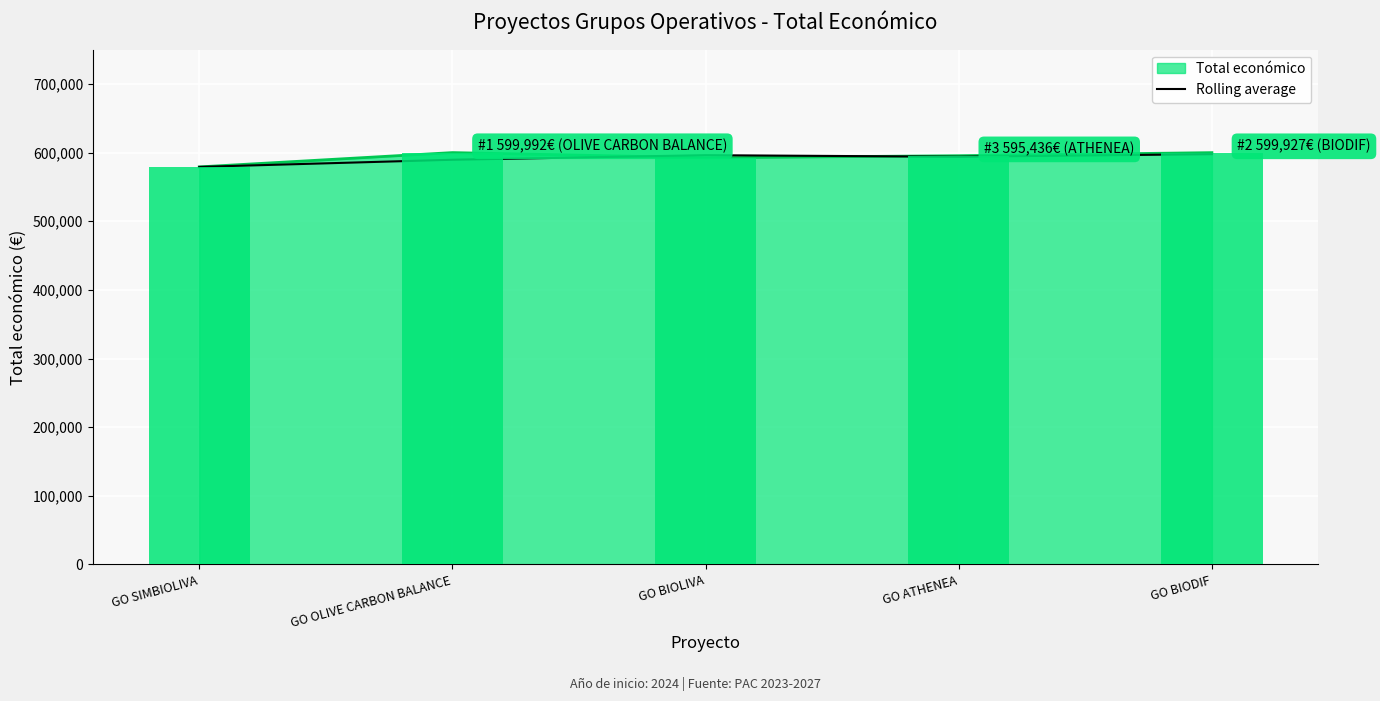

How many data points are above 593955?

3